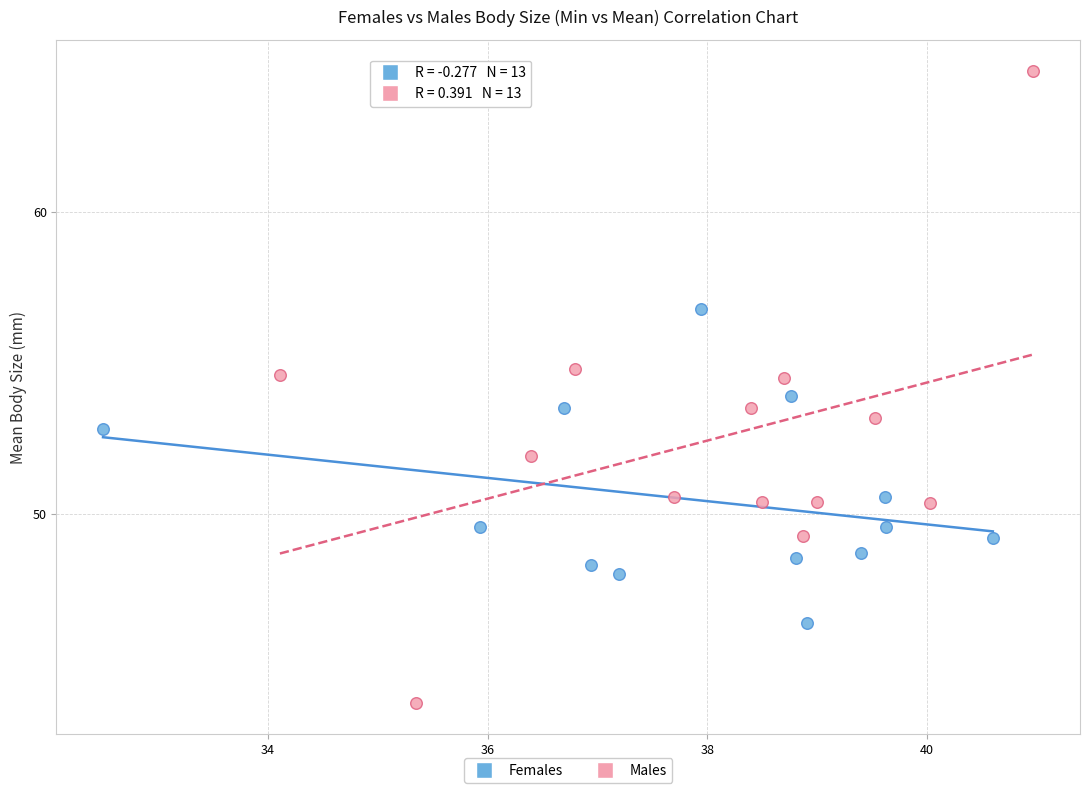

Which series has the largest Y range (max minus min)?

Males